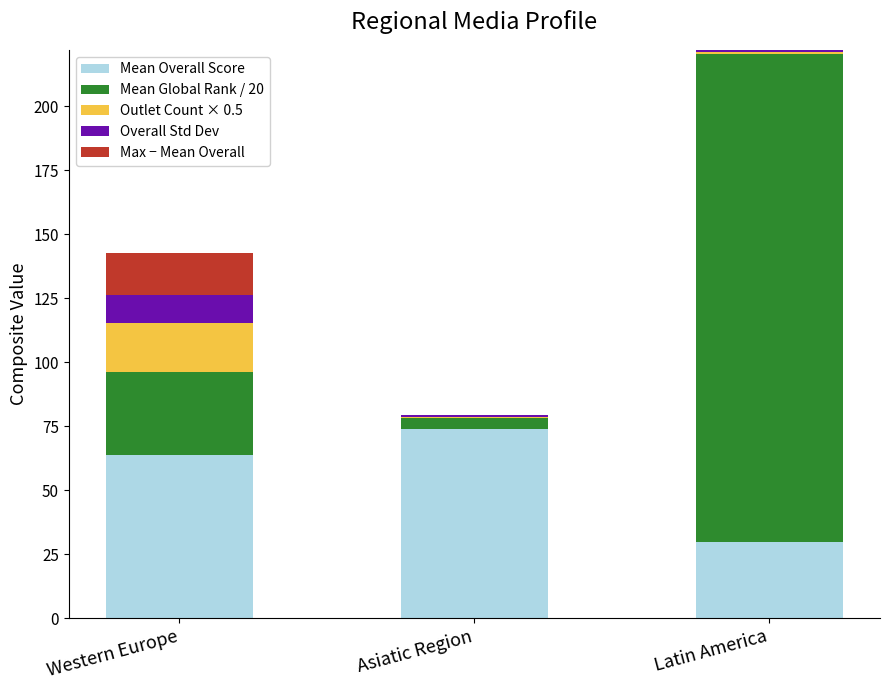

What is the total value across all series at Western Europe?

142.7